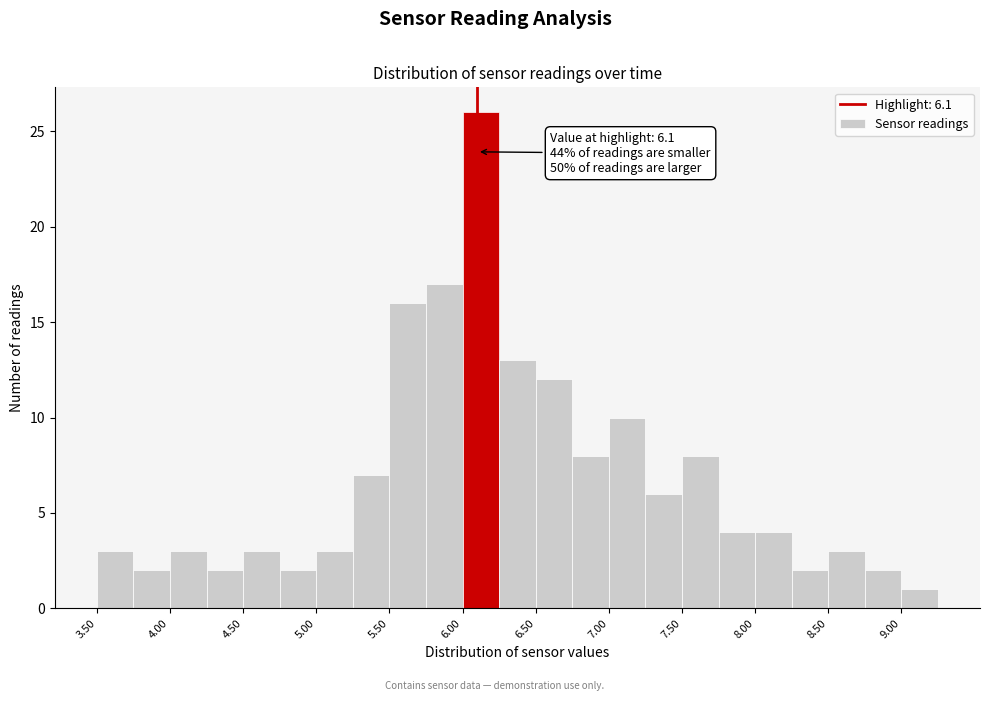

Which range on the x-axis has the tallest bar?

6.00 to 6.25